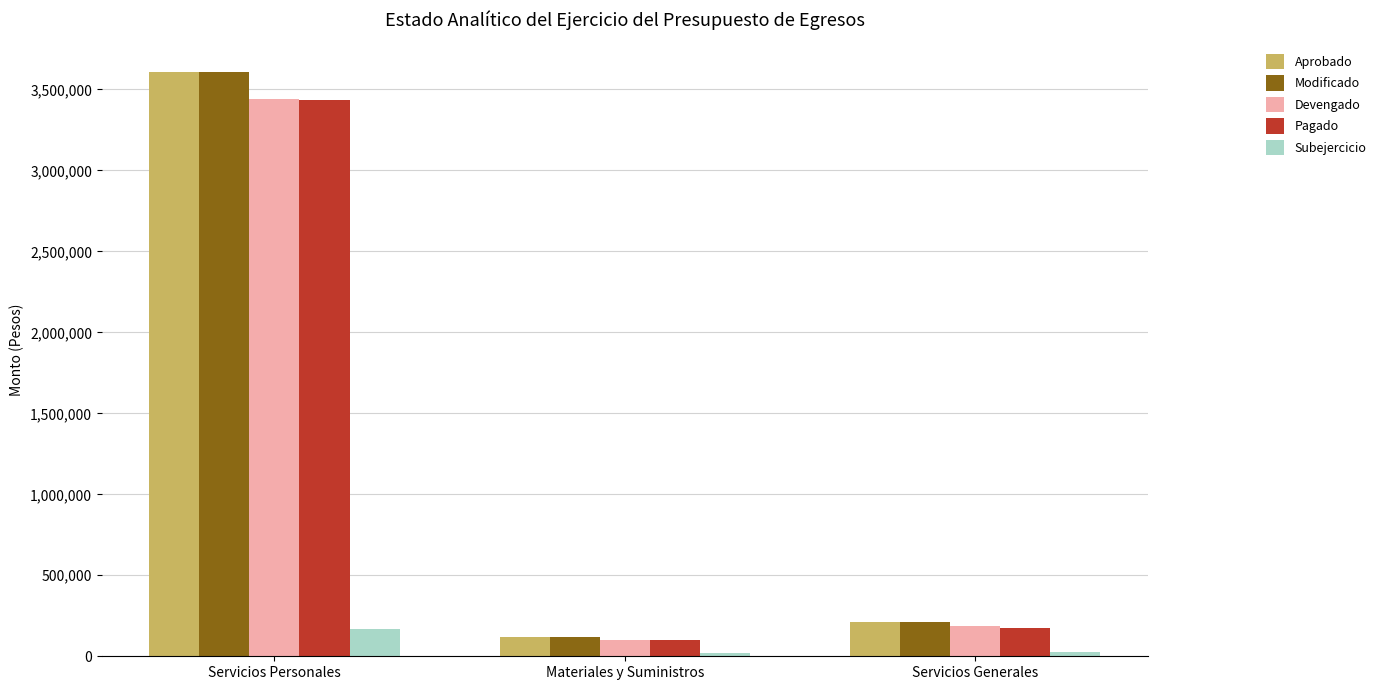

What is the greatest value displayed?

3608612.0